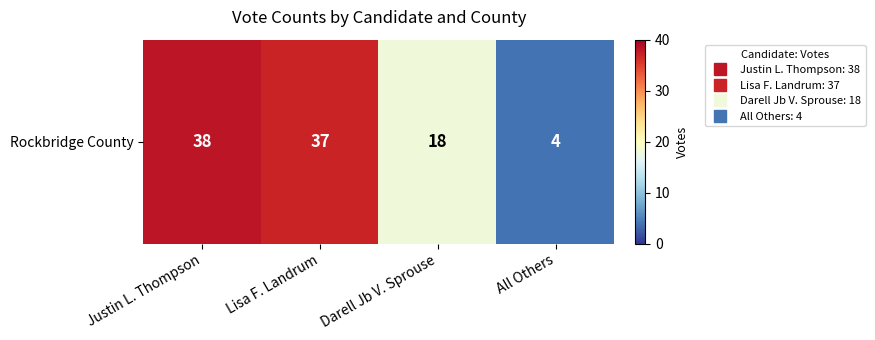

What is the sum of the values at Darell Jb V. Sprouse and All Others?

22